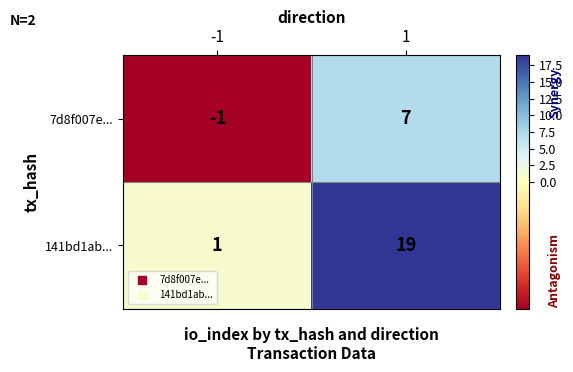

How many categories are shown in the chart?

2